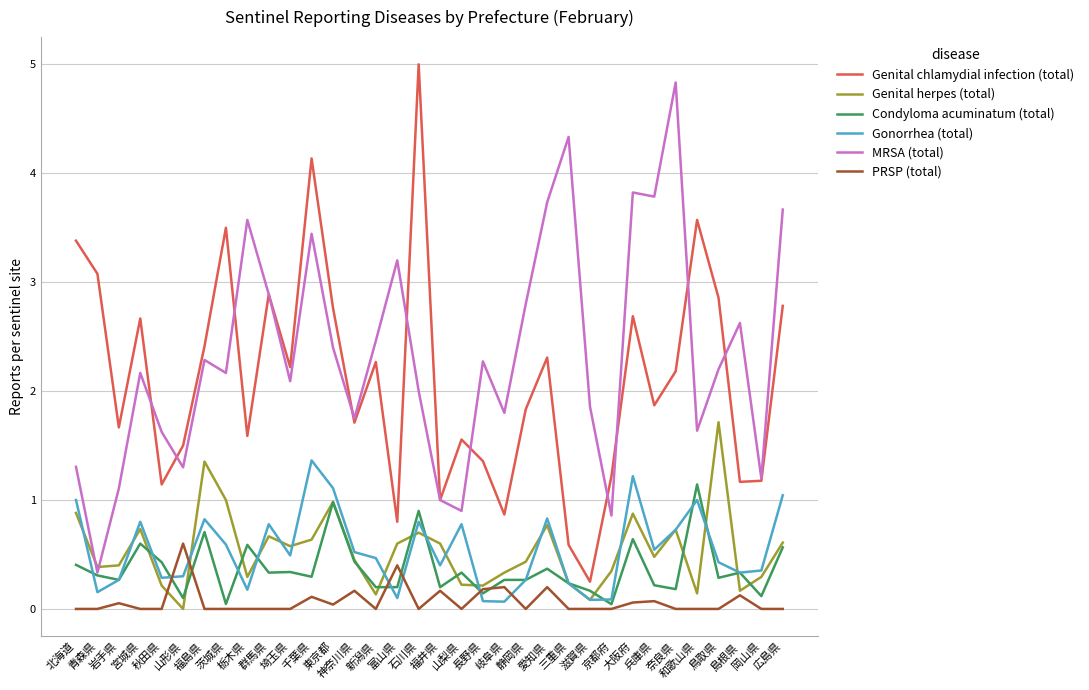

True or false: MRSA (total) and Gonorrhea (total) cross at least once.

False